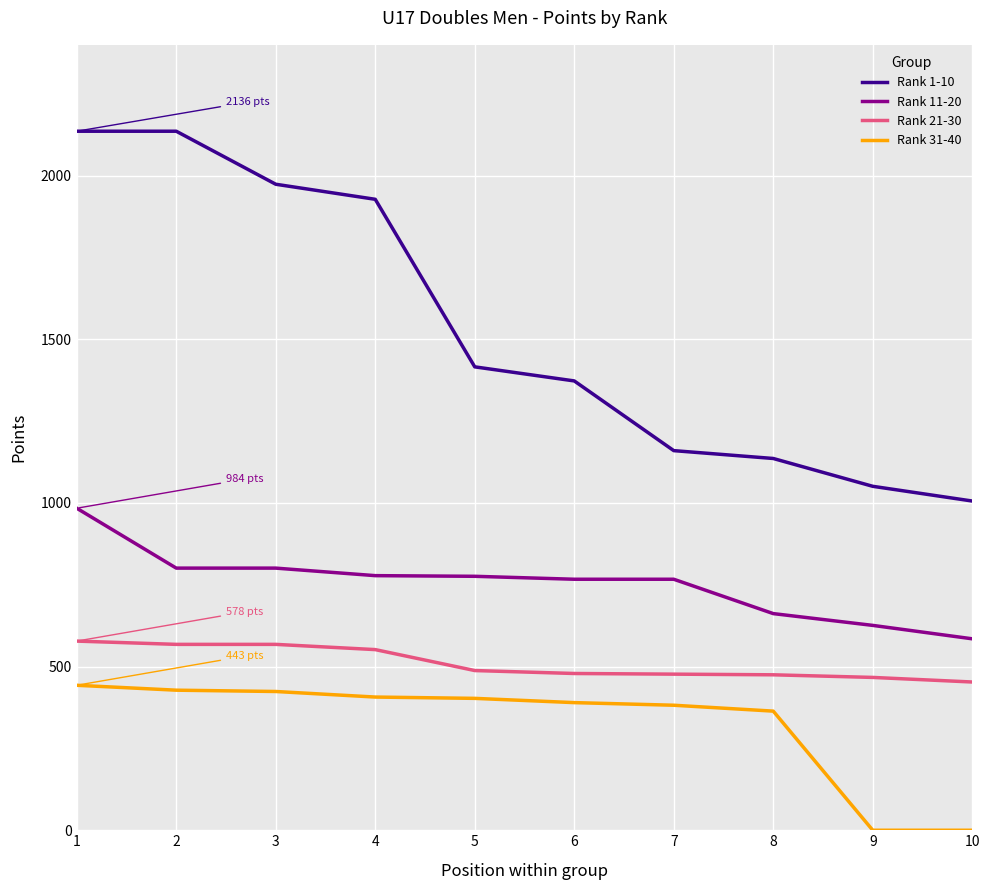

Which series has the largest range (max minus min)?

Rank 1-10